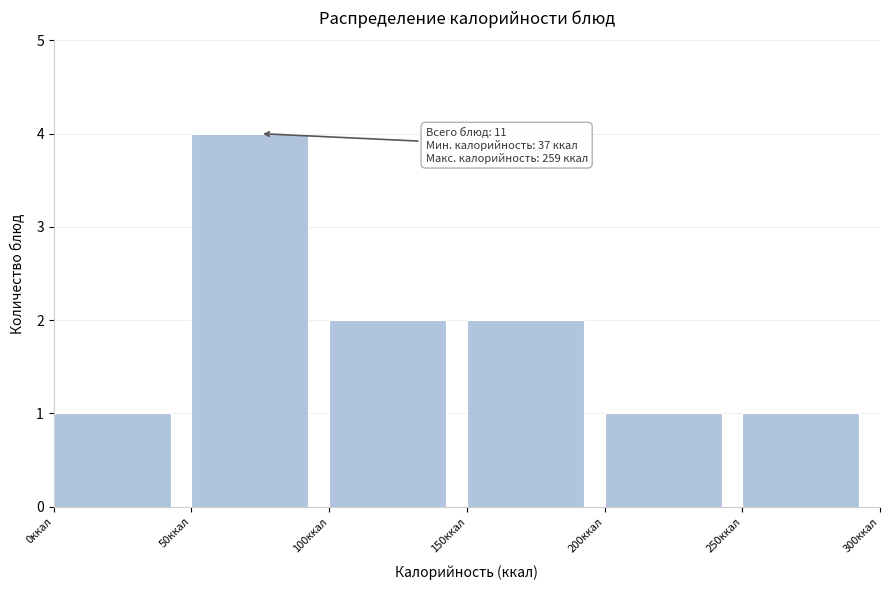

Over which range of the x-axis is the bar tallest?

50 to 100